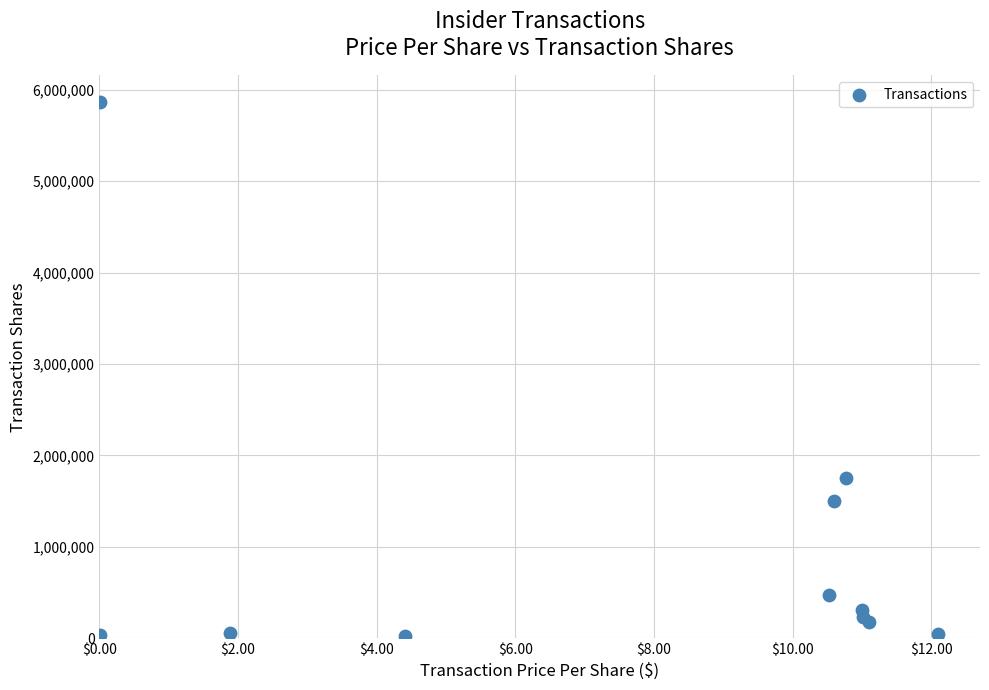

What Y value in the scatter plot is closest to 2945331?

1750000